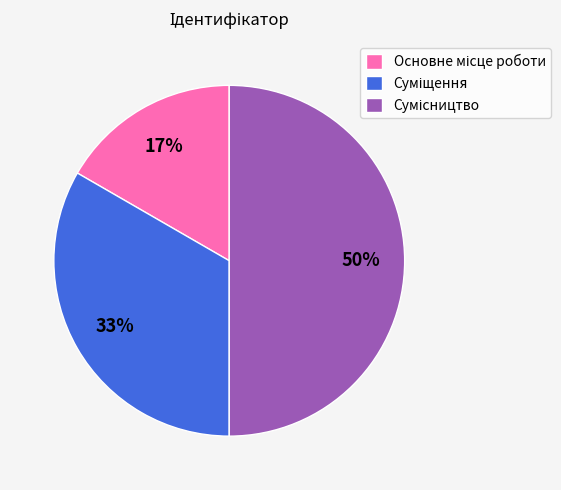

To the nearest percent, what is the average slice percentage?

33%